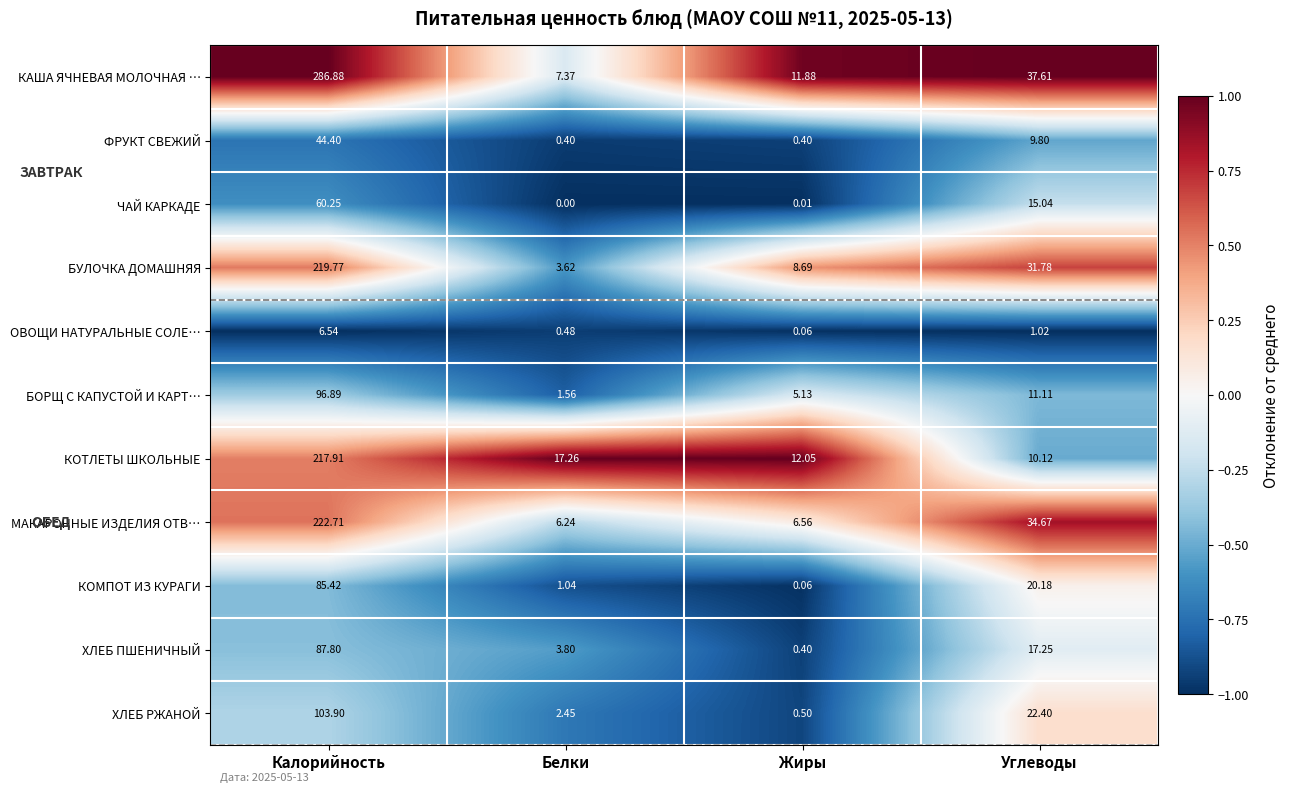

Is the value of ОВОЩИ НАТУРАЛЬНЫЕ СОЛЕ… at Белки greater than the value of БОРЩ С КАПУСТОЙ И КАРТ… at Калорийность?

No